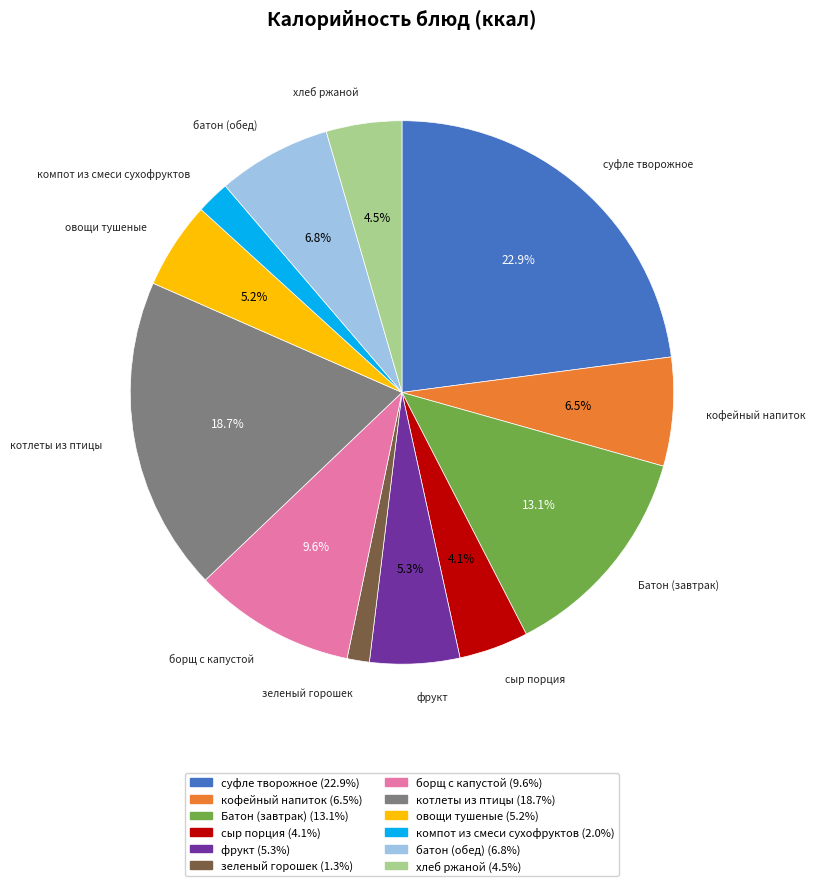

To the nearest percent, what is the difference between the largest and smallest slice percentages?

22%